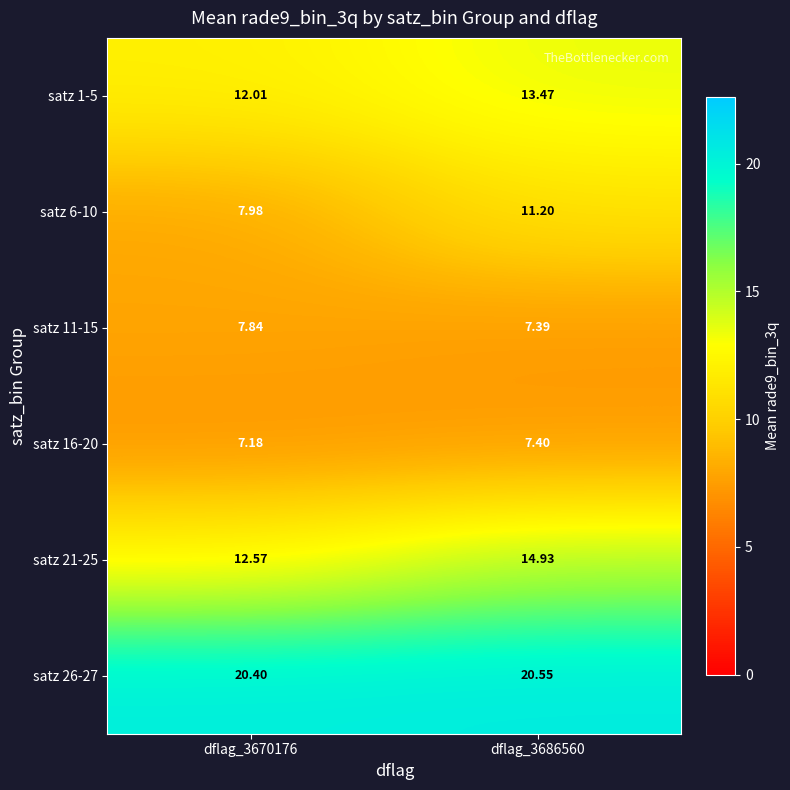

Which category has the lowest value across all series?

dflag_3670176